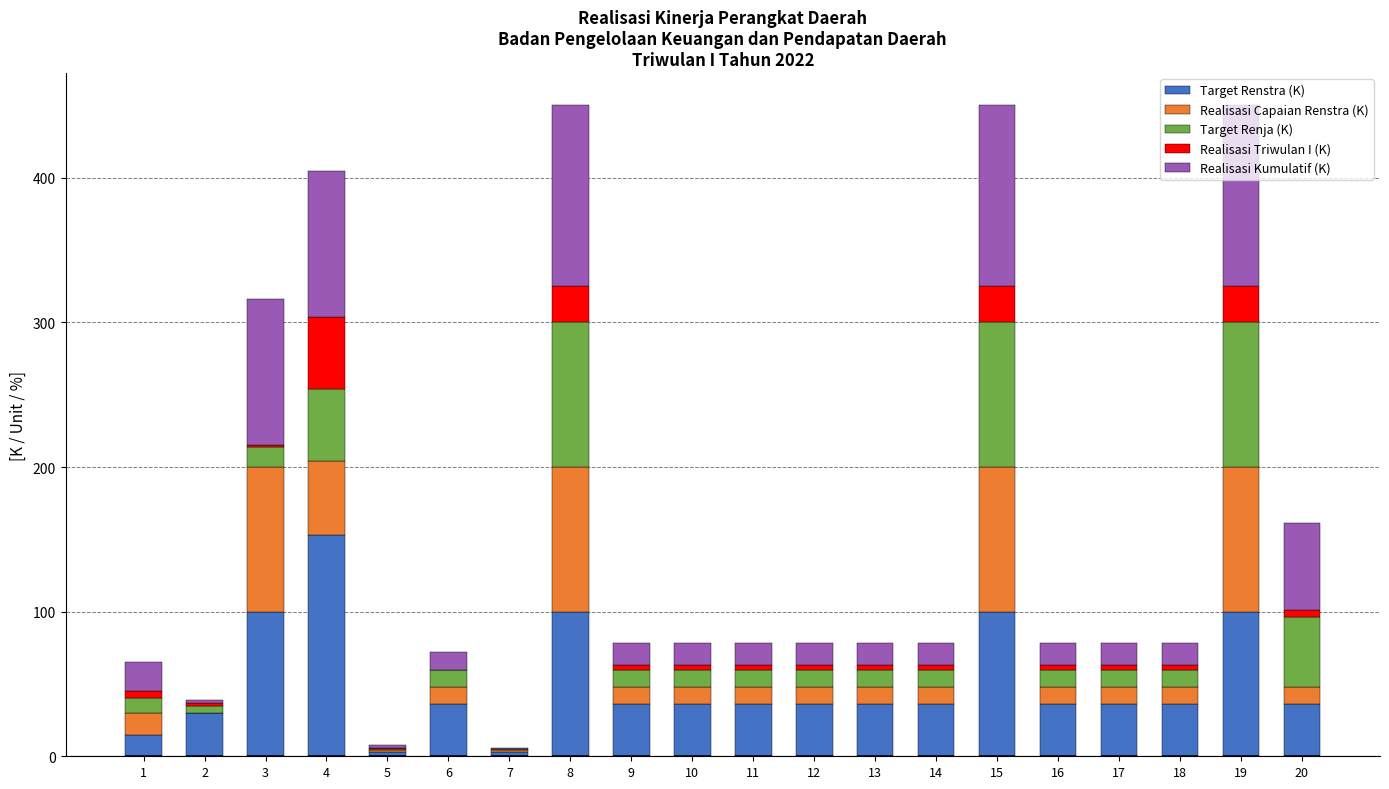

The Target Renstra (K) series shows 36 at 14. True or false?

True